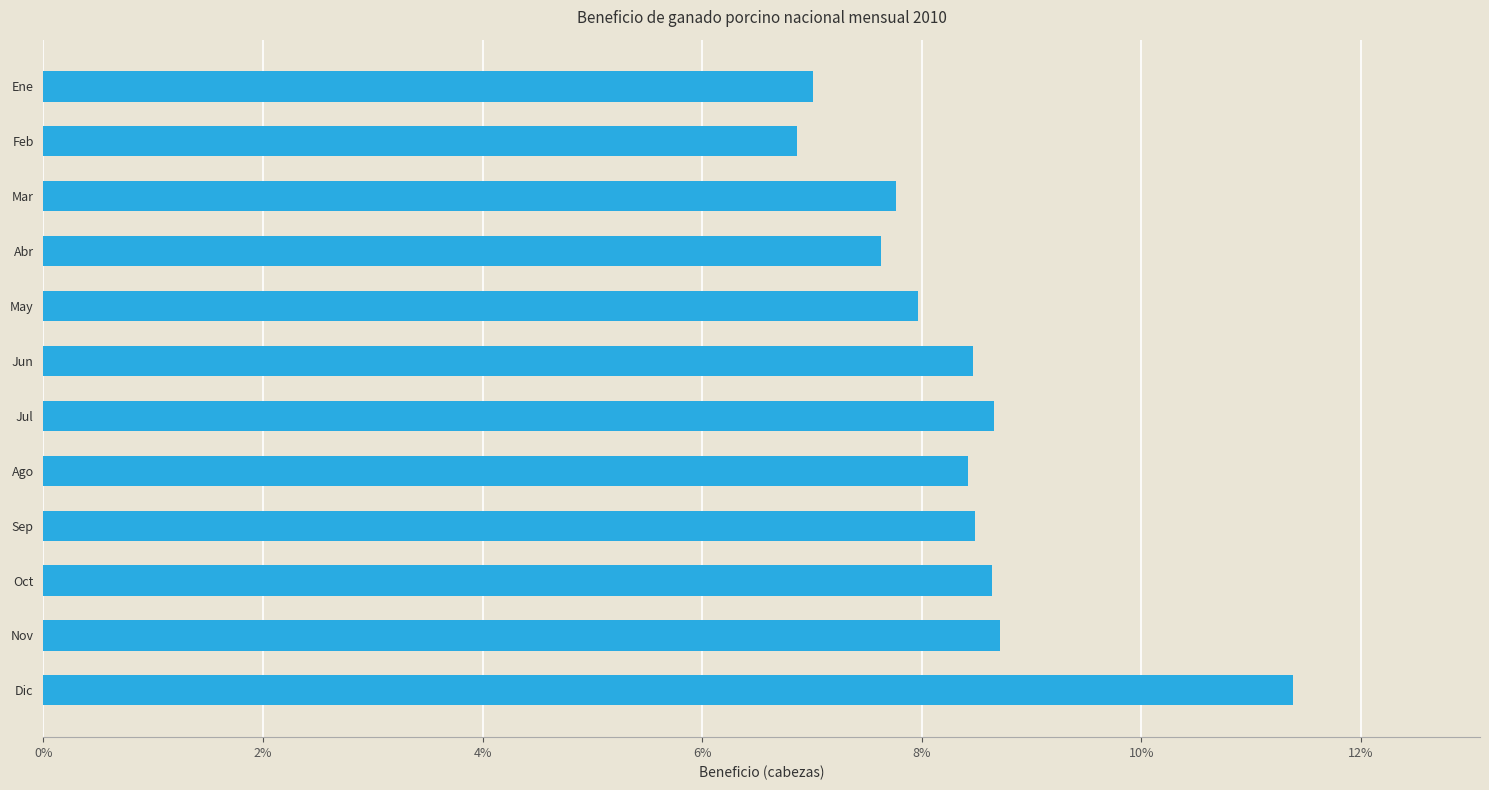

Does the chart contain any negative values?

No